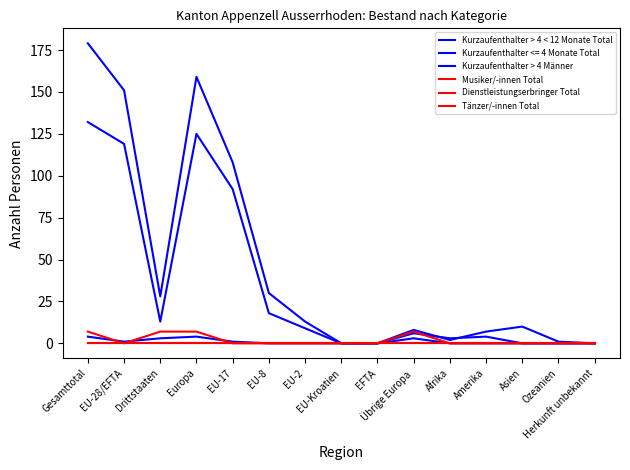

Is this an area chart (filled region under the line)?

No